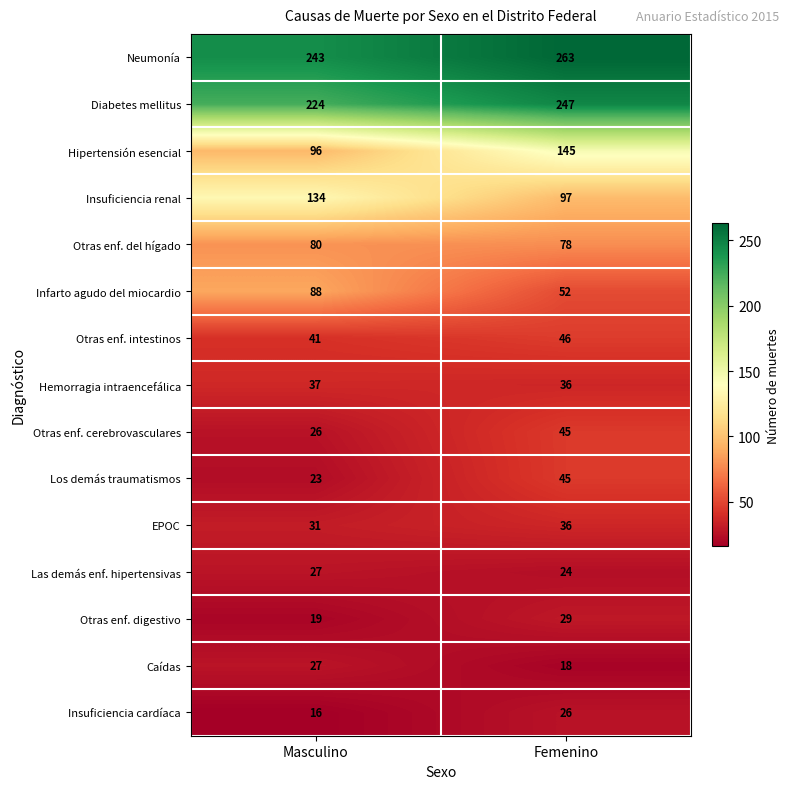

What is the spread (max minus min) of values at Femenino?

245